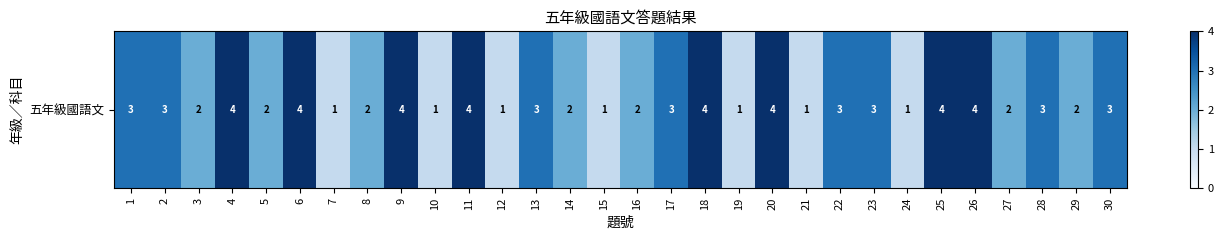

Reading left to right, what are all the values shown in this chart?

1=3	2=3	3=2	4=4	5=2	6=4	7=1	8=2	9=4	10=1	11=4	12=1	13=3	14=2	15=1	16=2	17=3	18=4	19=1	20=4	21=1	22=3	23=3	24=1	25=4	26=4	27=2	28=3	29=2	30=3